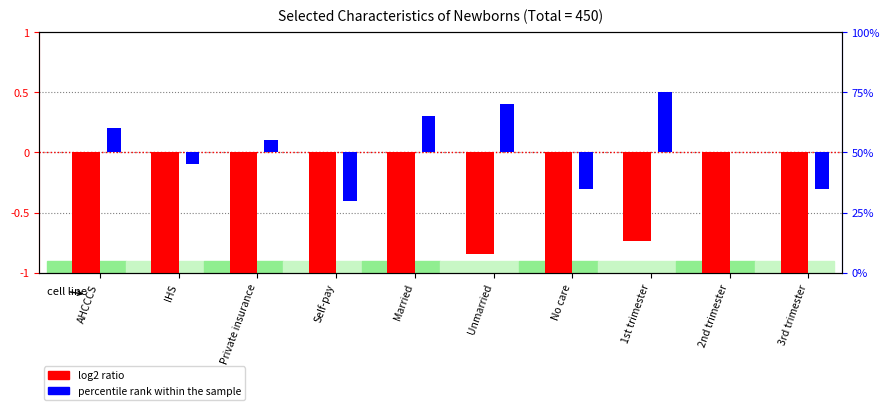

At which label does percentile rank within the sample first exceed 0?

AHCCCS